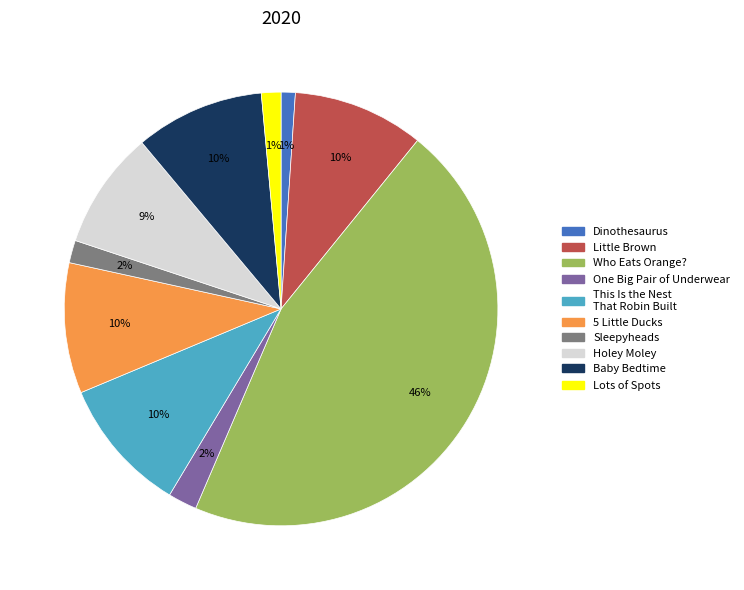

To the nearest percent, what portion does Holey Moley represent?

9%